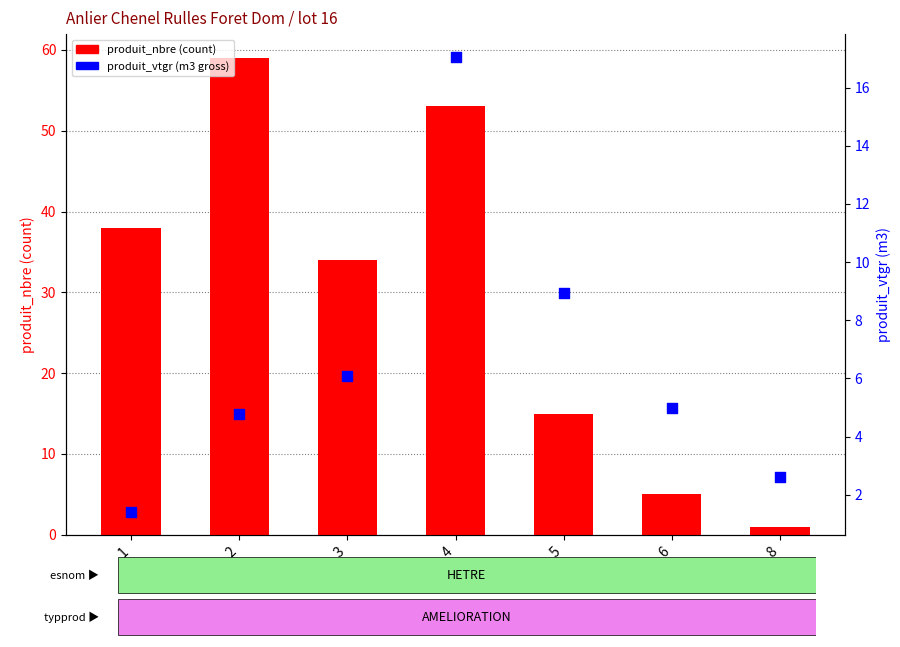

At which category is the sum across all series the highest?

4